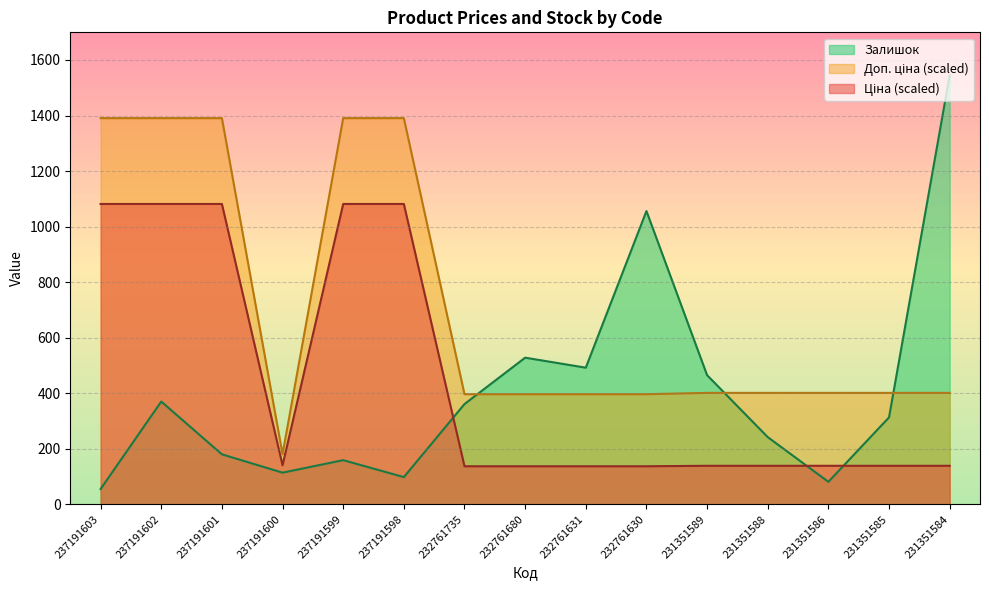

At which label does Доп. ціна first exceed 401?

237191603